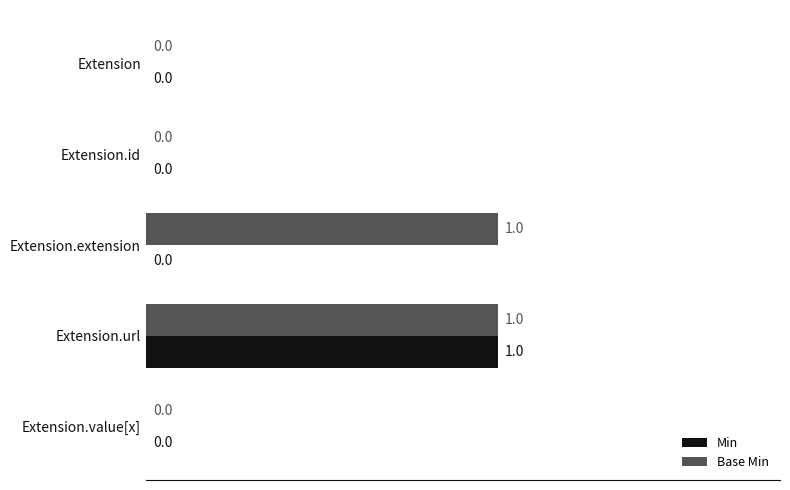

The Base Min series shows 0 at Extension.id. True or false?

True